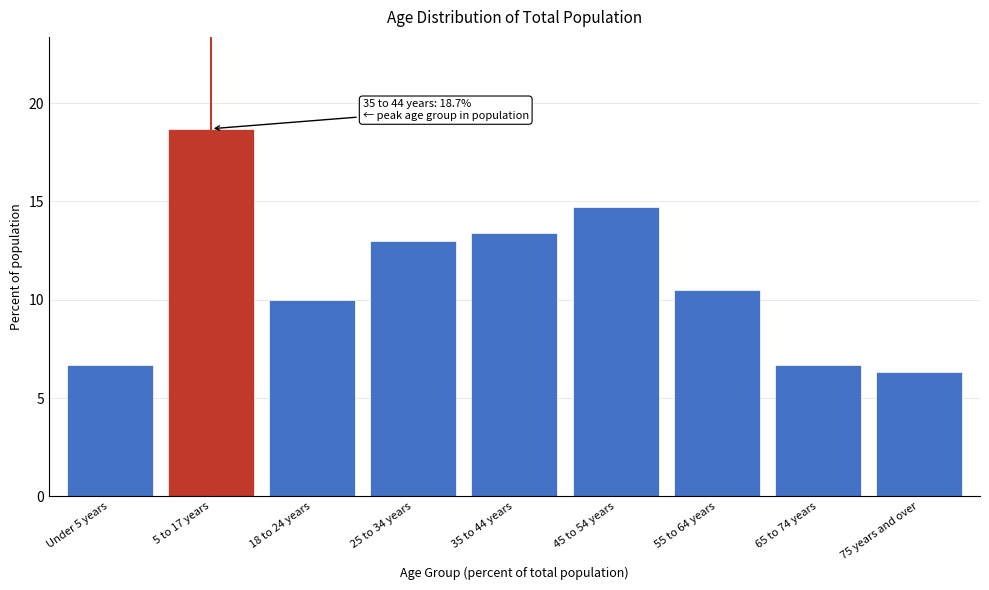

Reading right to left, what are all the values shown in this chart?

6.3	6.7	10.5	14.7	13.4	13.0	10.0	18.7	6.7